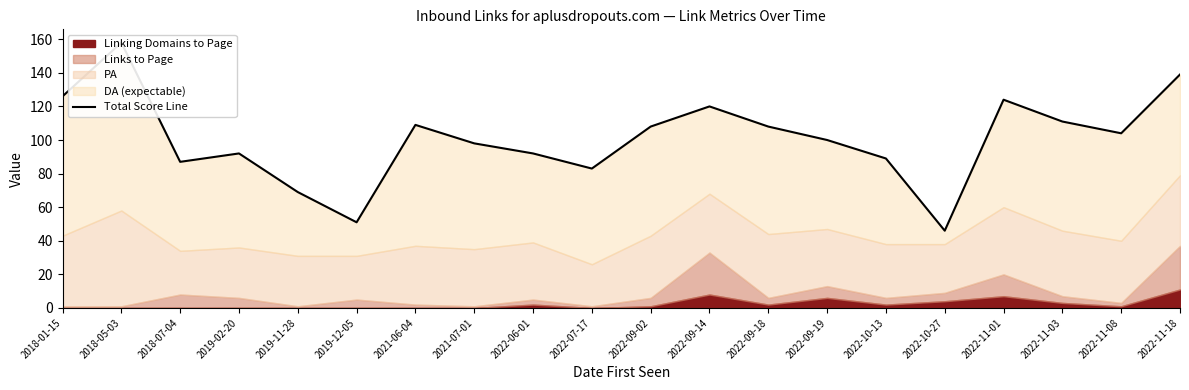

How many points are lower than both their immediate neighbors (excluding endpoints)?

5